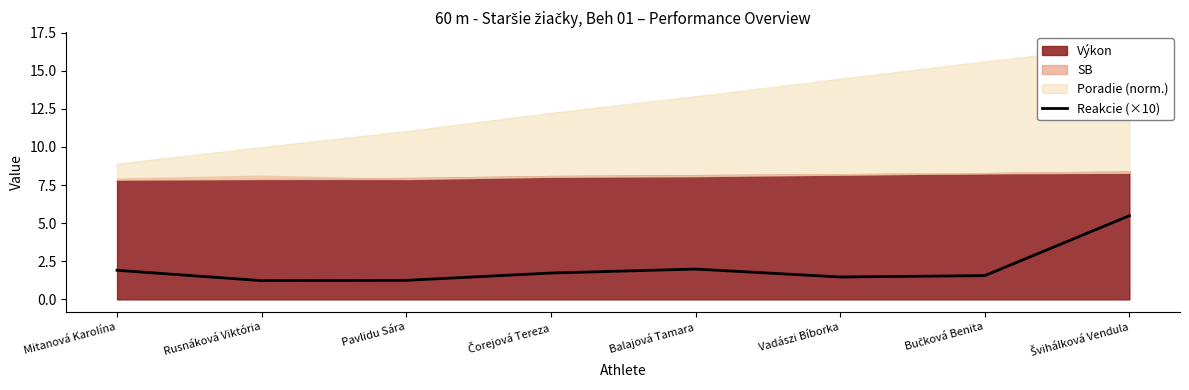

Between Pavlidu Sára and Čorejová Tereza, which is larger?

Čorejová Tereza